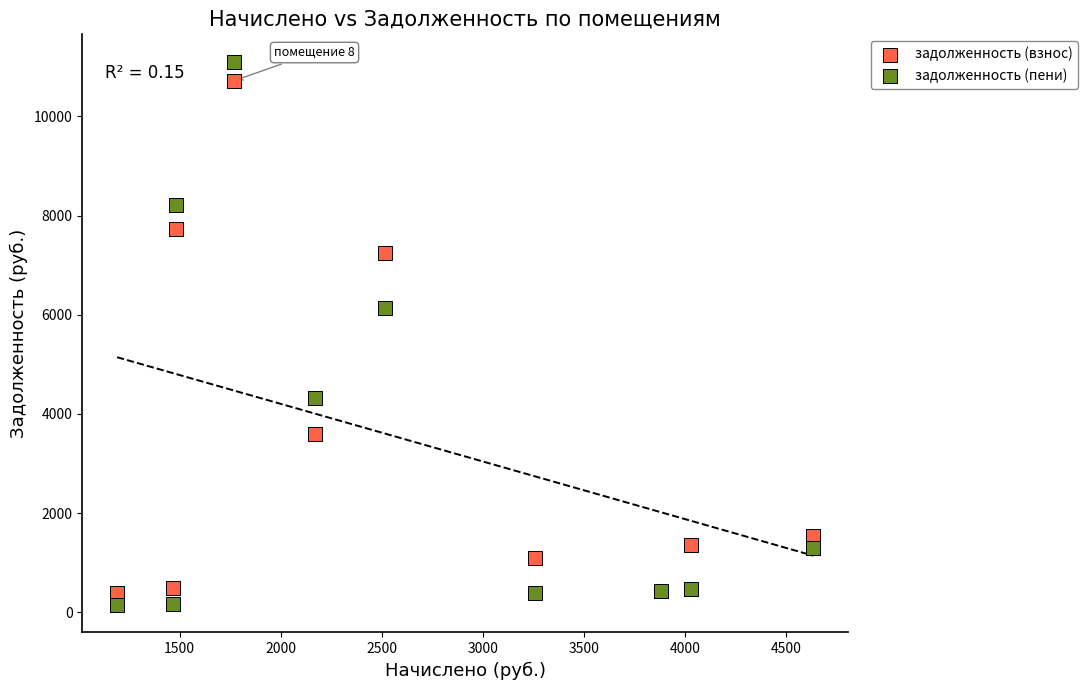

Which series reaches the minimum Y coordinate?

задолженность (пени)